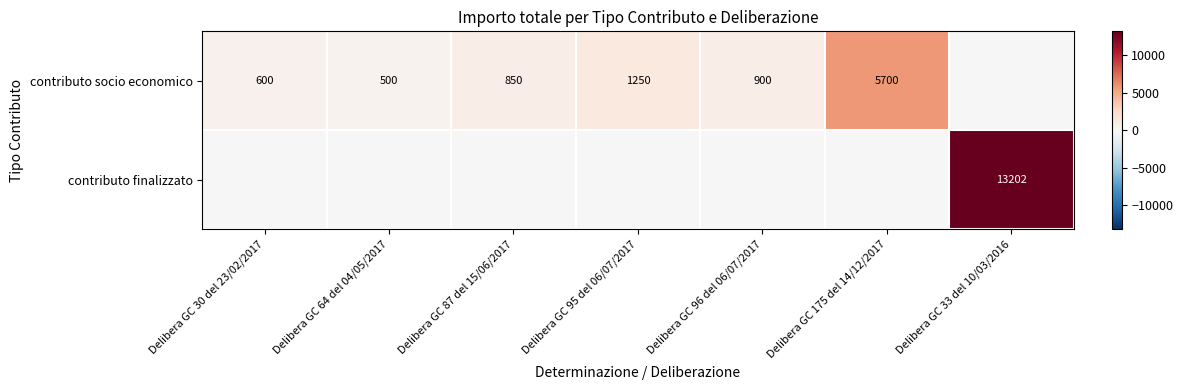

How many categories are shown in the chart?

7